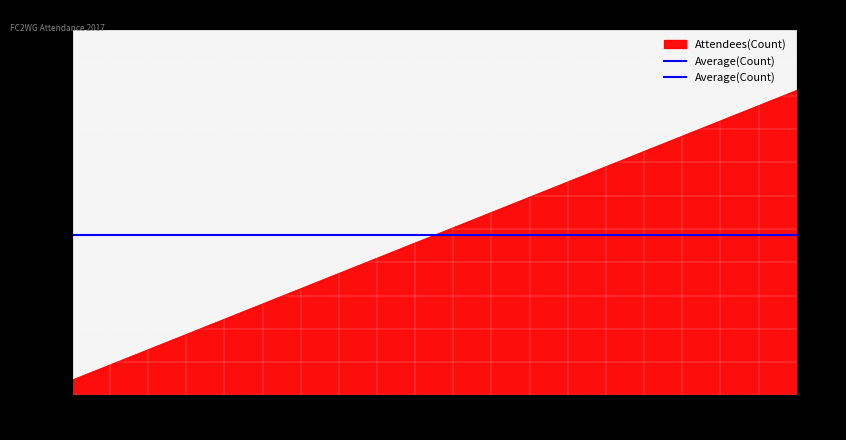

What is the difference between the values at 5 and 15?

500